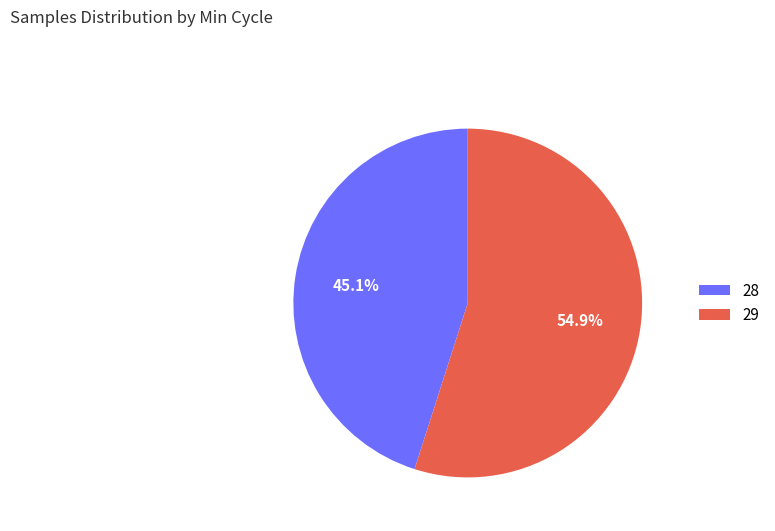

Is the sum of 29 and 28 greater than half?

Yes